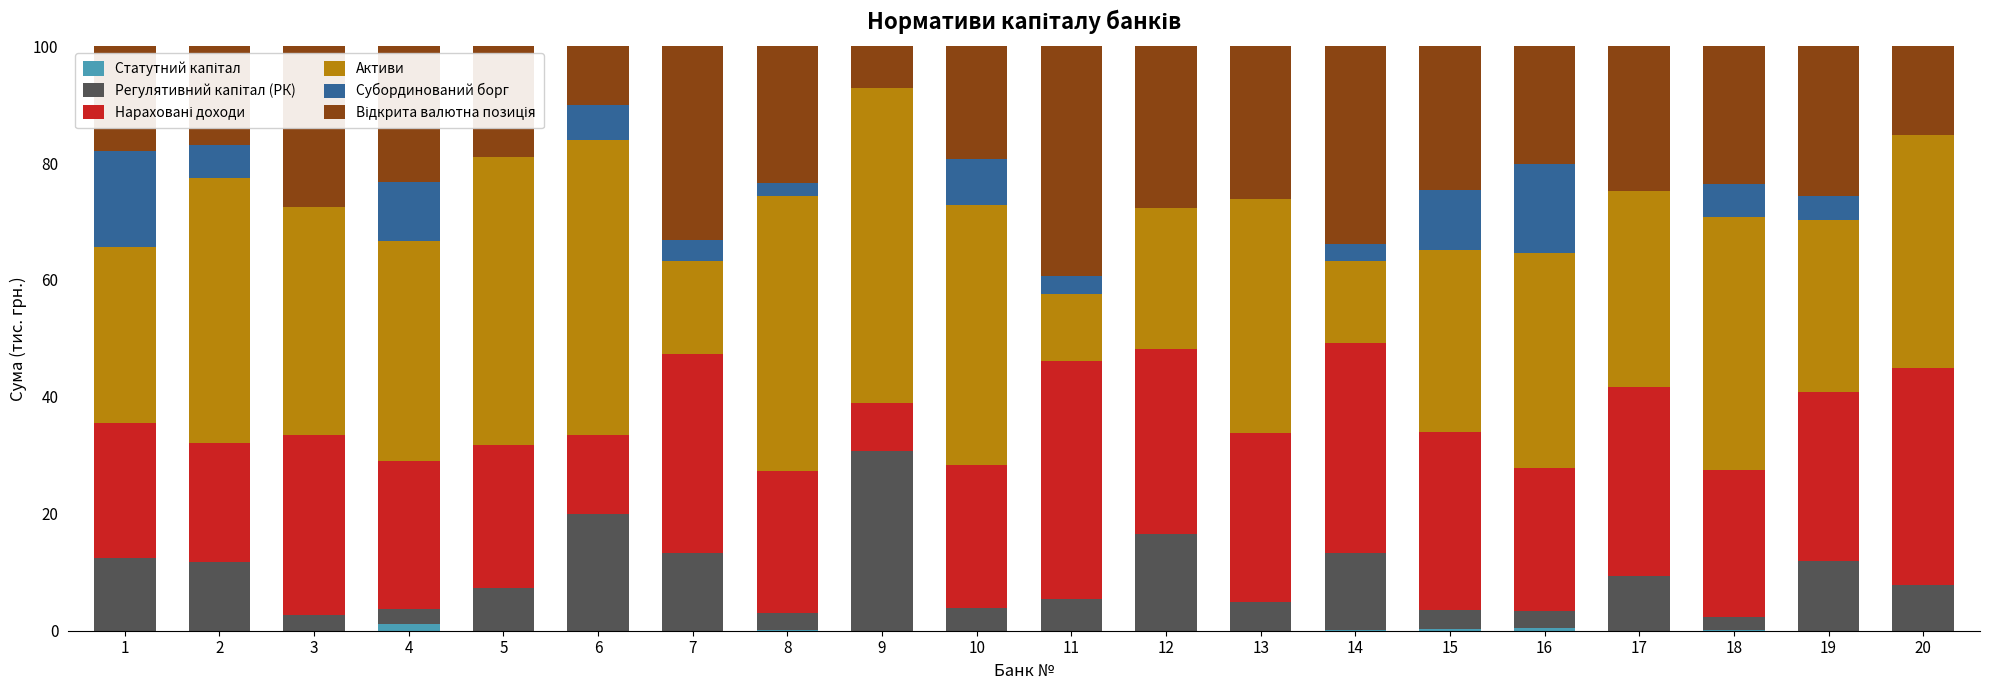

Does the chart contain stacked bars?

Yes